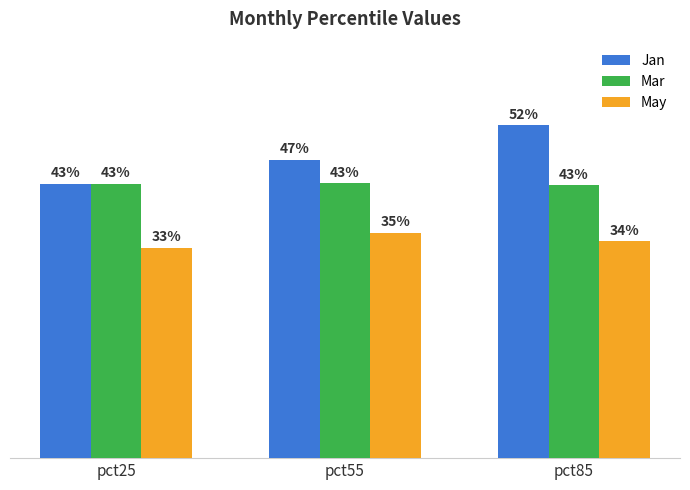

What are all the series names shown in the legend?

Jan, Mar, May